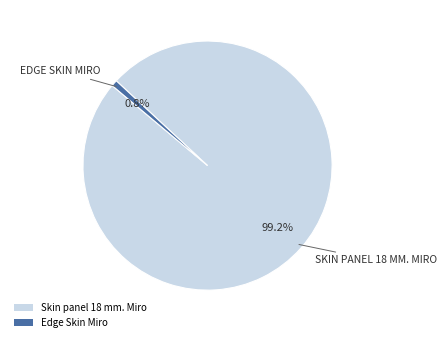

The Skin panel 18 mm. Miro slice represents 99% of the pie. True or false?

True